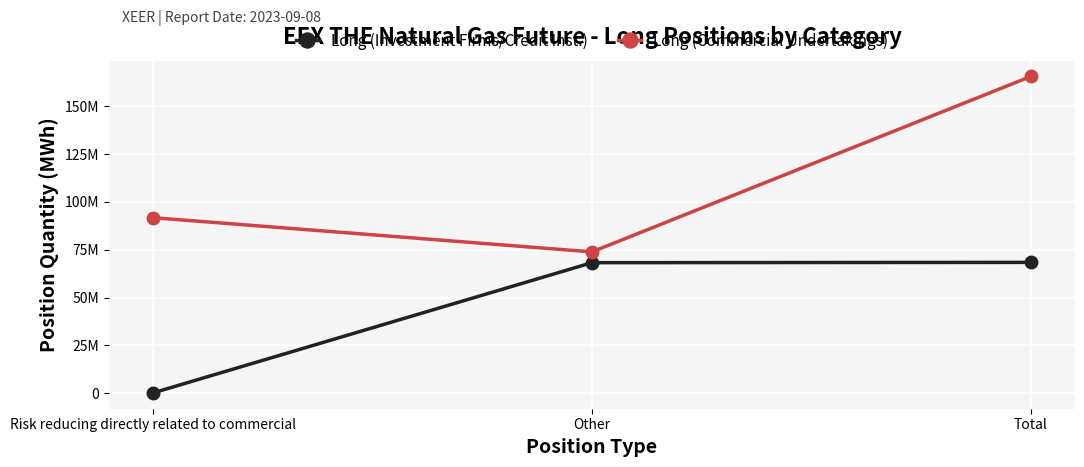

What are all the series names shown in the legend?

Long (Investment Firms/Credit Inst.), Long (Commercial Undertakings)